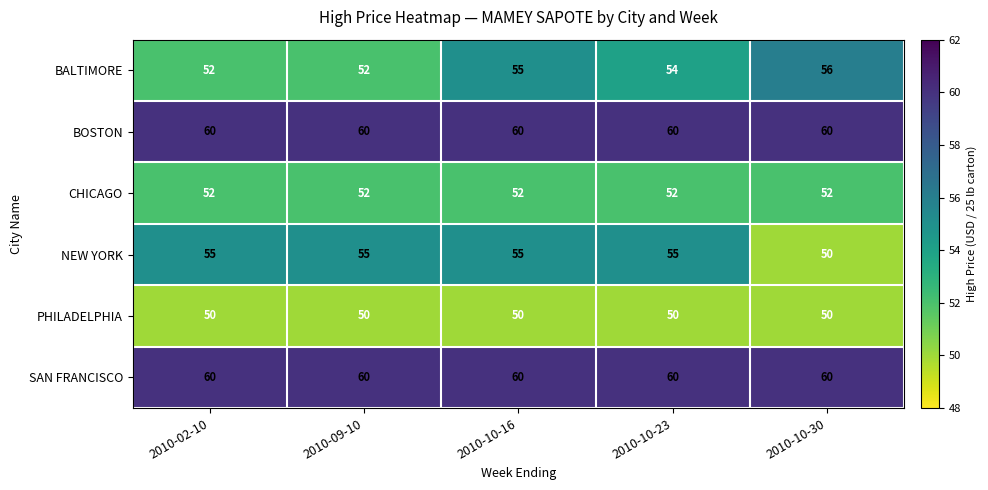

At which category is the sum across all series the highest?

2010-10-16